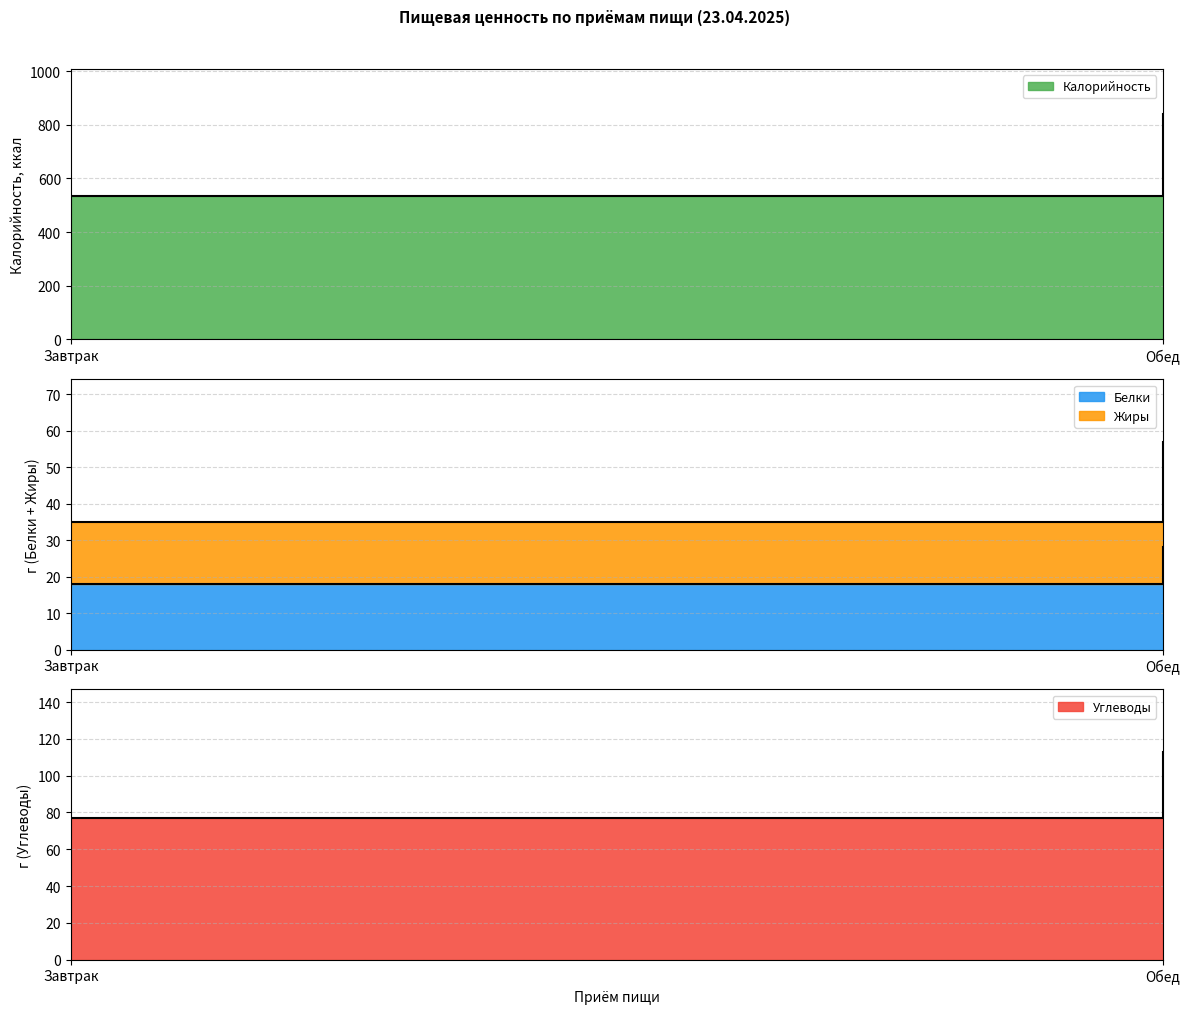

The value of Калорийность at Завтрак is 536. True or false?

True